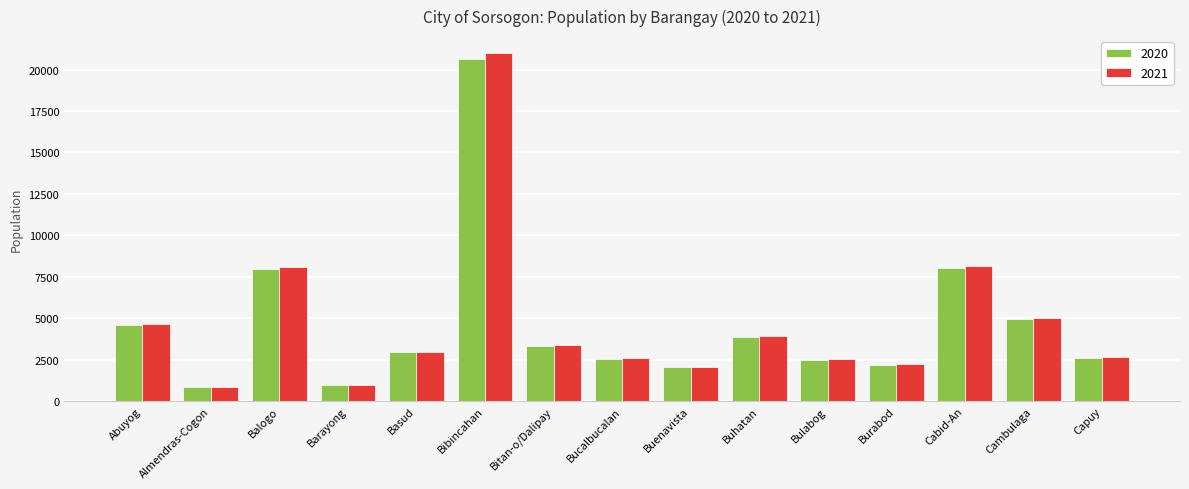

Which category has the highest value in the 2020 series?

Bibincahan